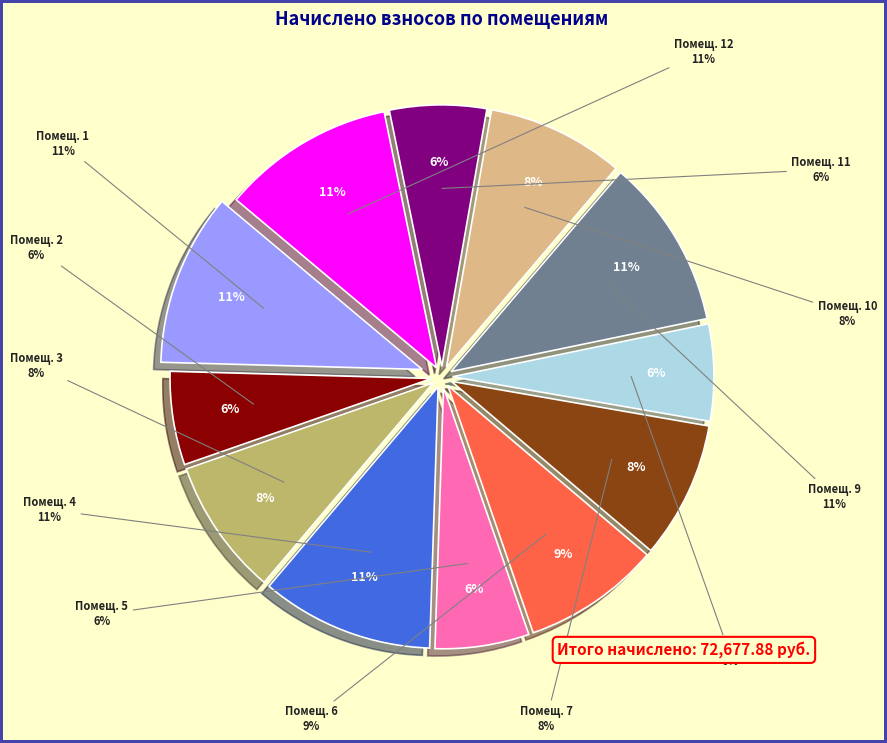

Is it true that 1 is 18% of the pie?

False